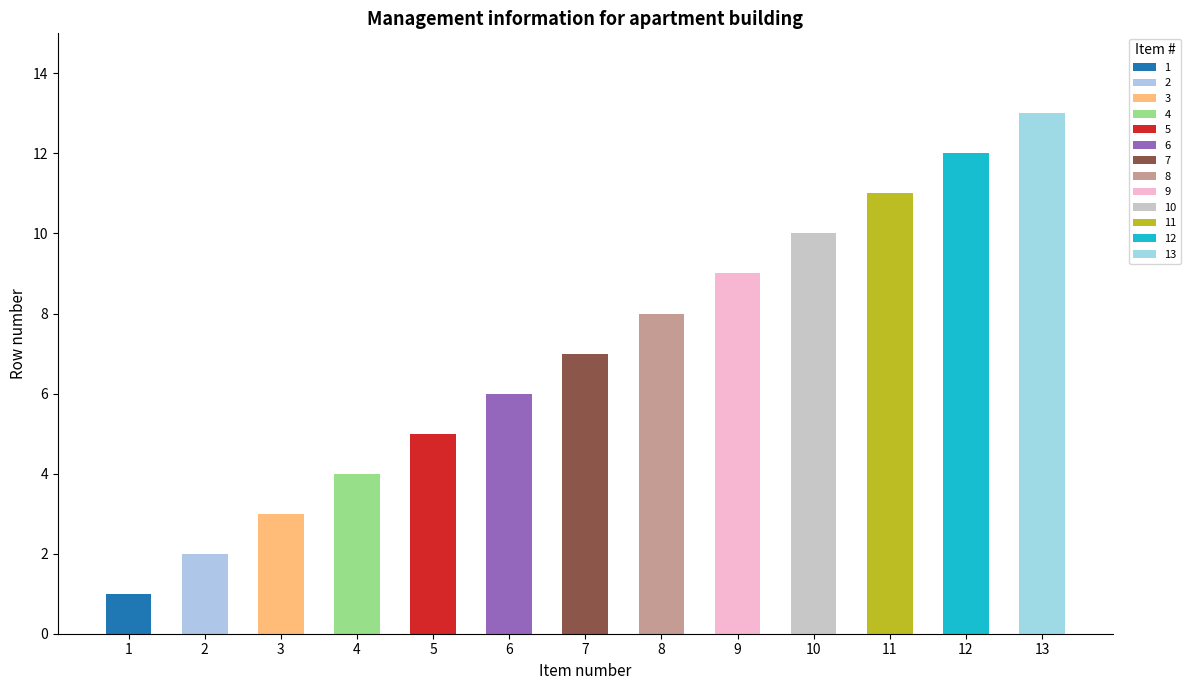

Which has a higher value, 13 or 6?

13